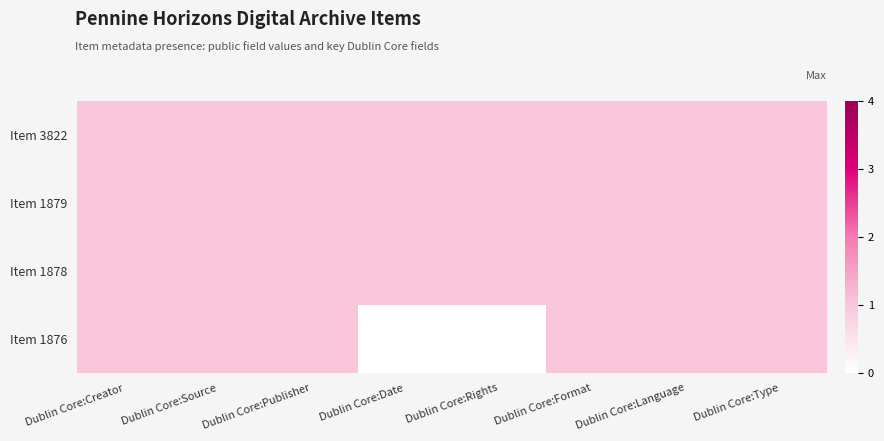

Which category has the lowest value across all series?

Dublin Core:Date